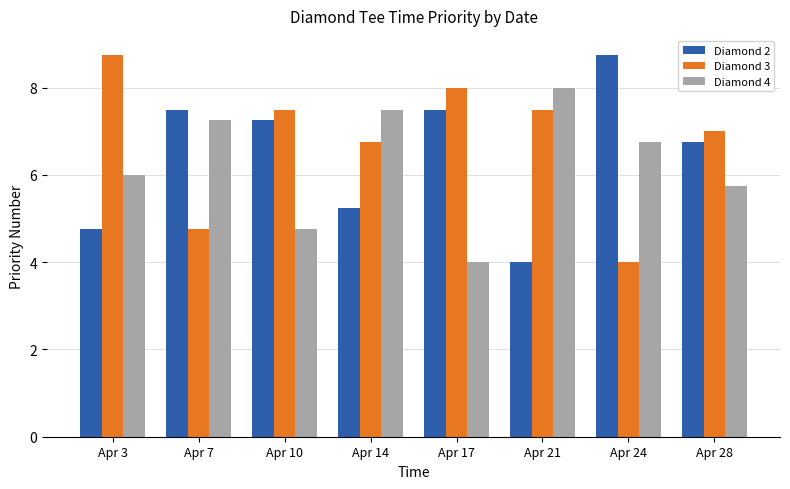

What is the total value across all series at Apr 21?

19.5